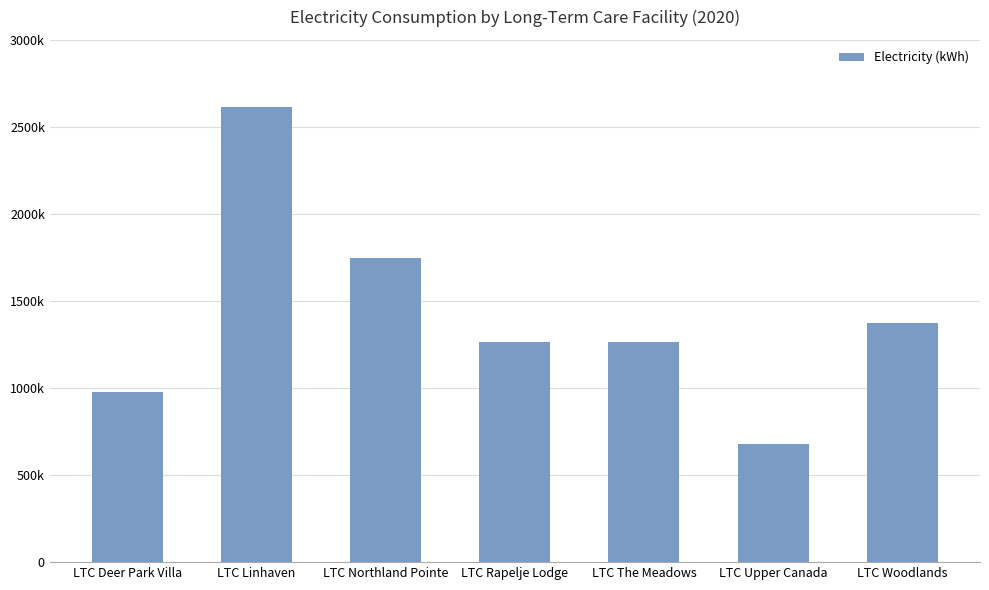

What is the difference between the second highest and second lowest values?

773762.5